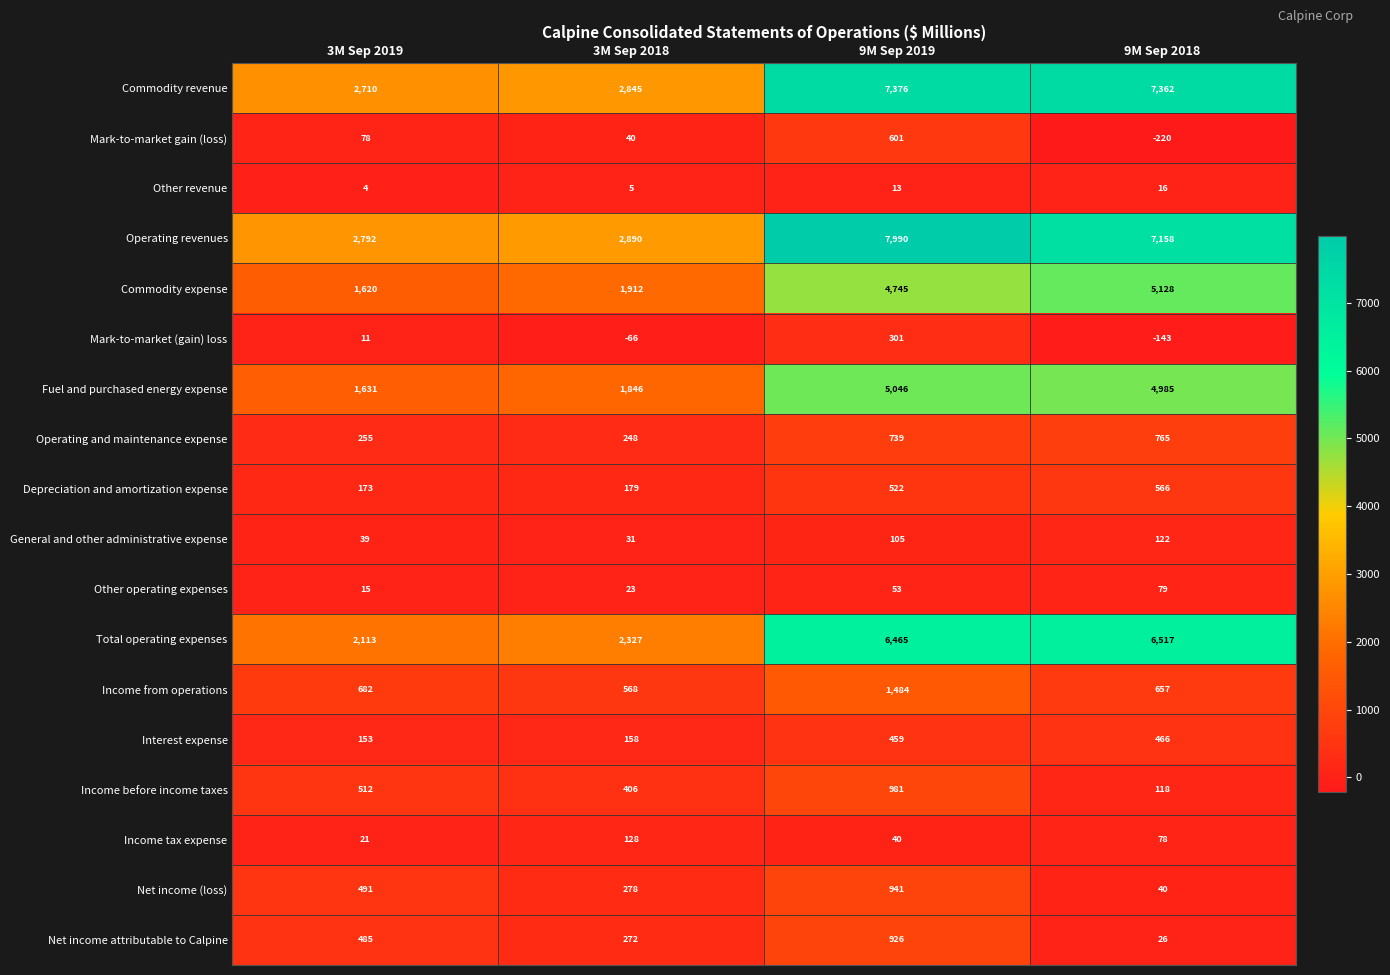

True or false: Depreciation and amortization expense has a value of 67 at 3M Sep 2019.

False